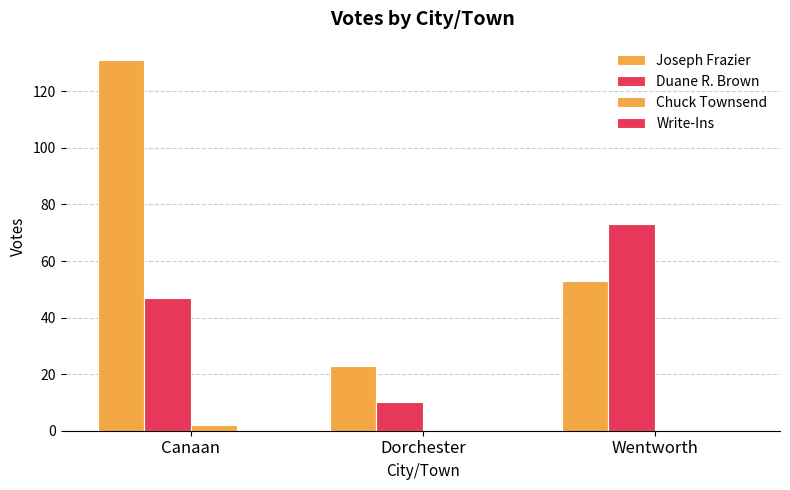

Which series has the largest range (max minus min)?

Joseph Frazier